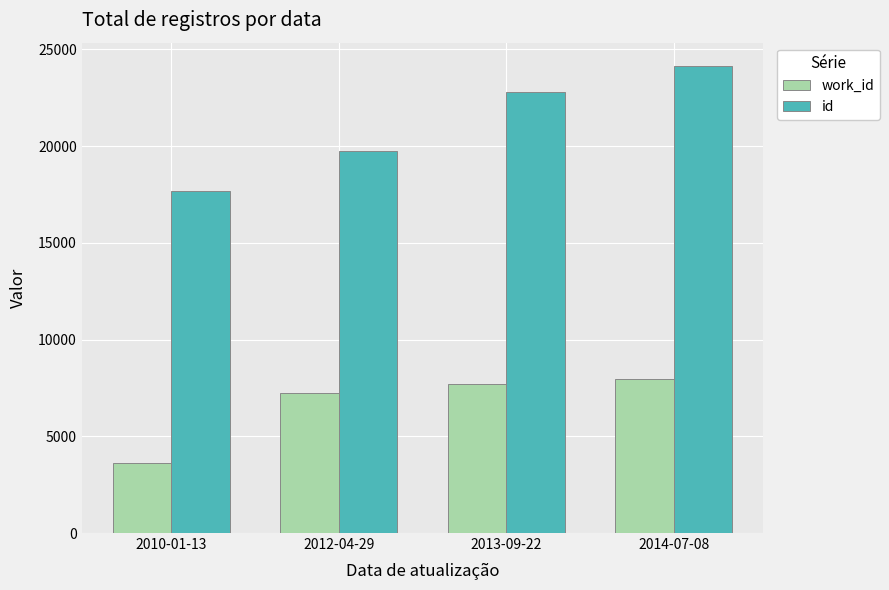

What is the sum of all work_id values?

26501